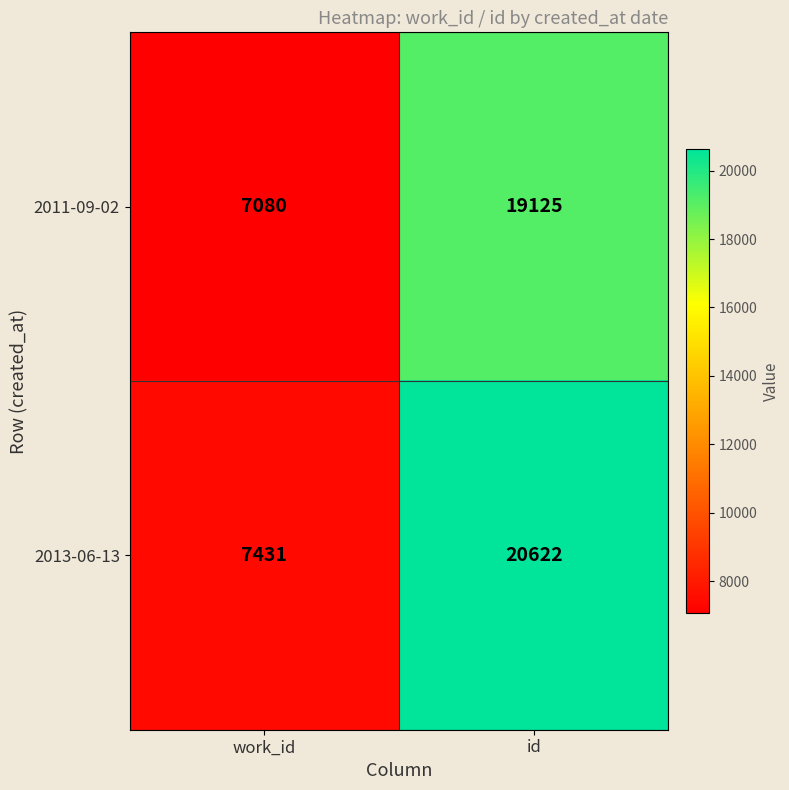

Which series has the largest total across all categories?

2013-06-13